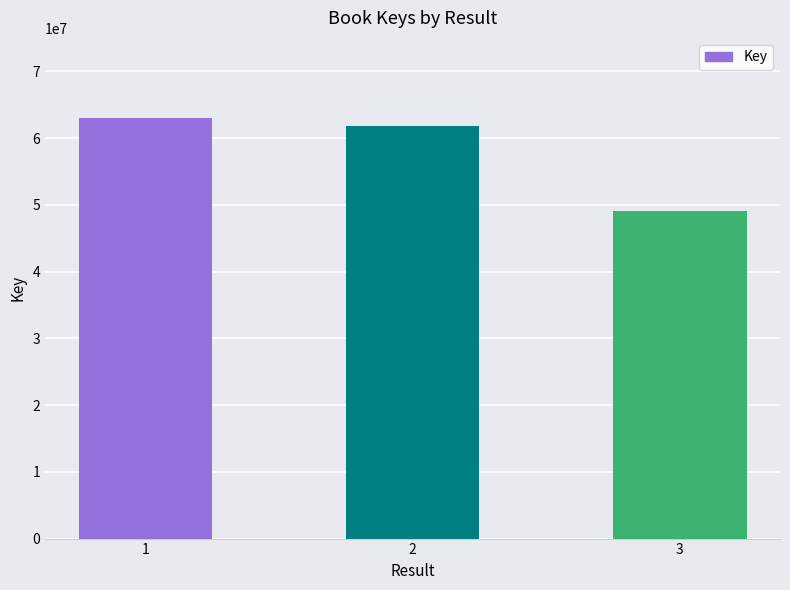

Which category has the lowest value across all series?

3